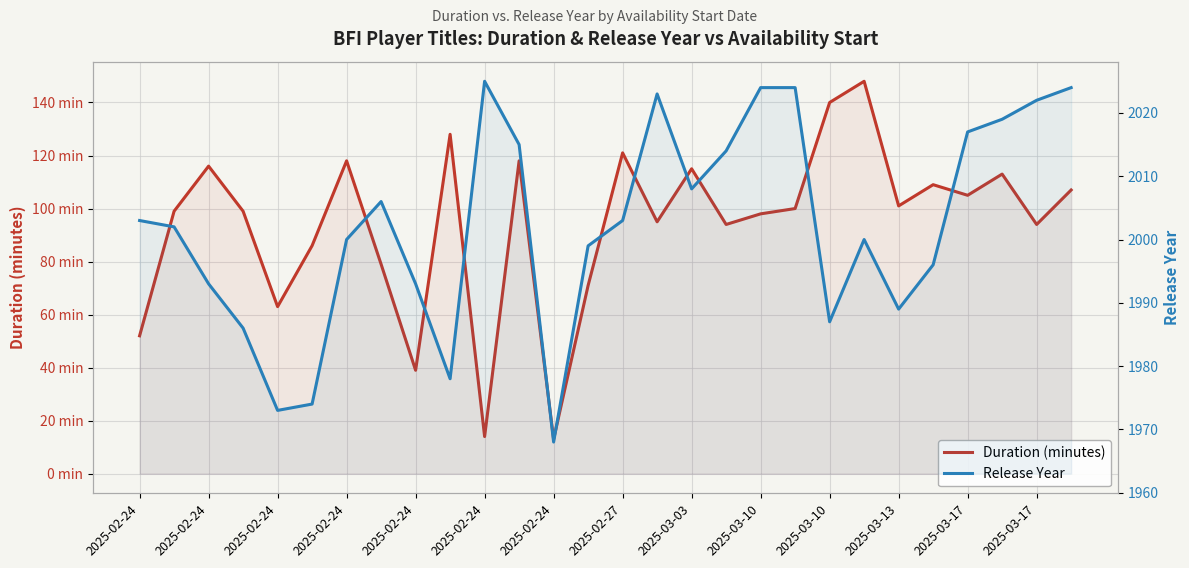

True or false: Duration (minutes) and Release Year cross at least once.

False